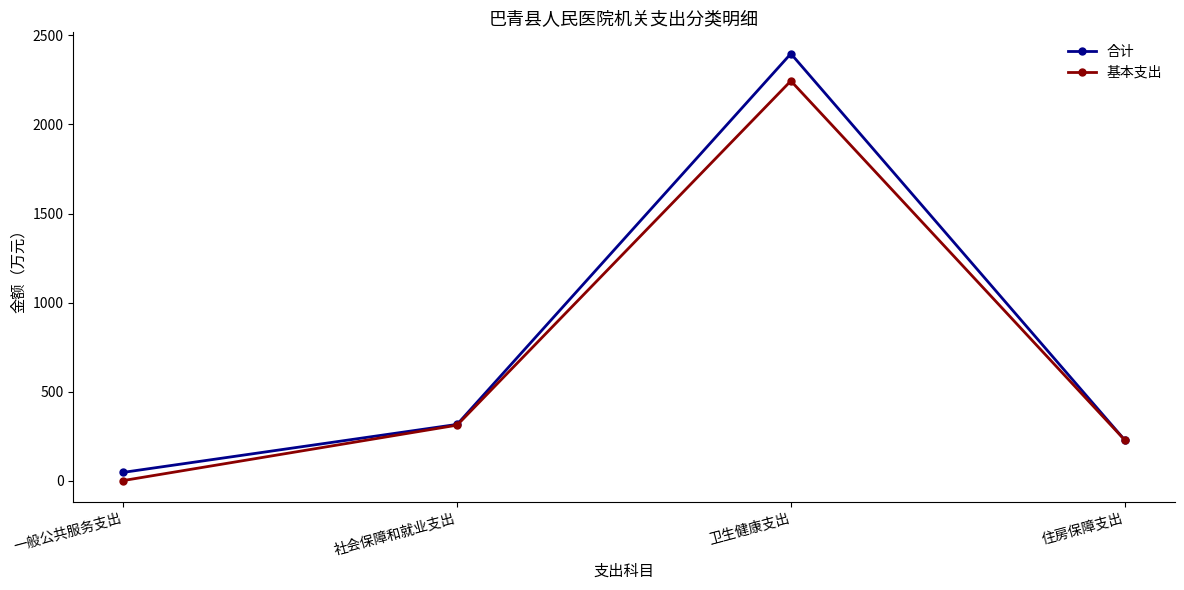

Is it true that 合计 equals 230.3 at 住房保障支出?

True